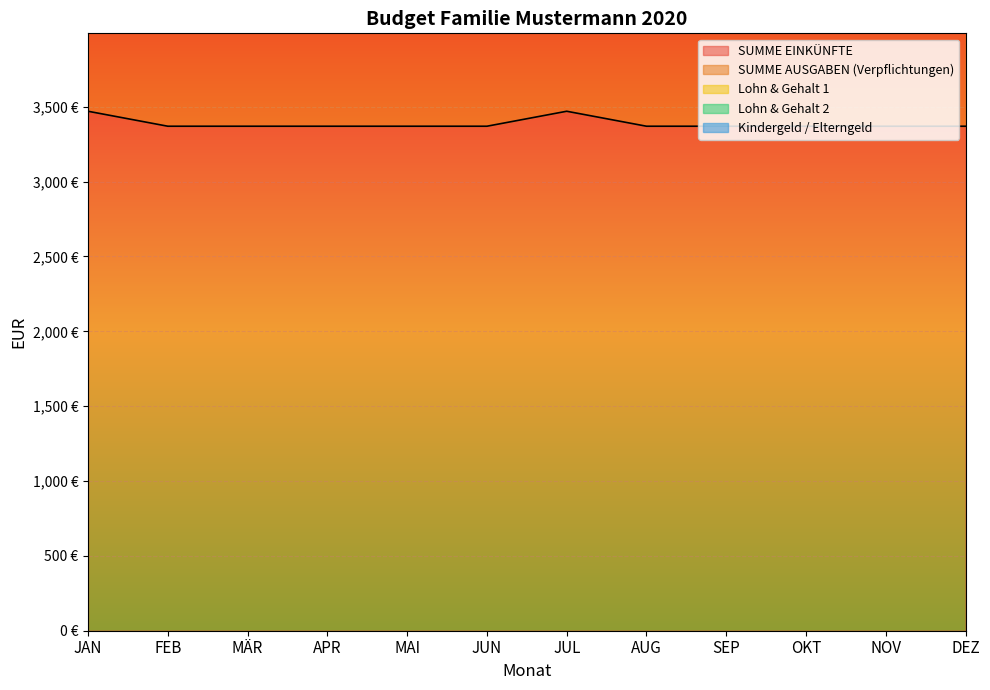

What are all the series names shown in the legend?

SUMME EINKÜNFTE, SUMME AUSGABEN (Verpflichtungen), Lohn & Gehalt 1, Lohn & Gehalt 2, Kindergeld / Elterngeld